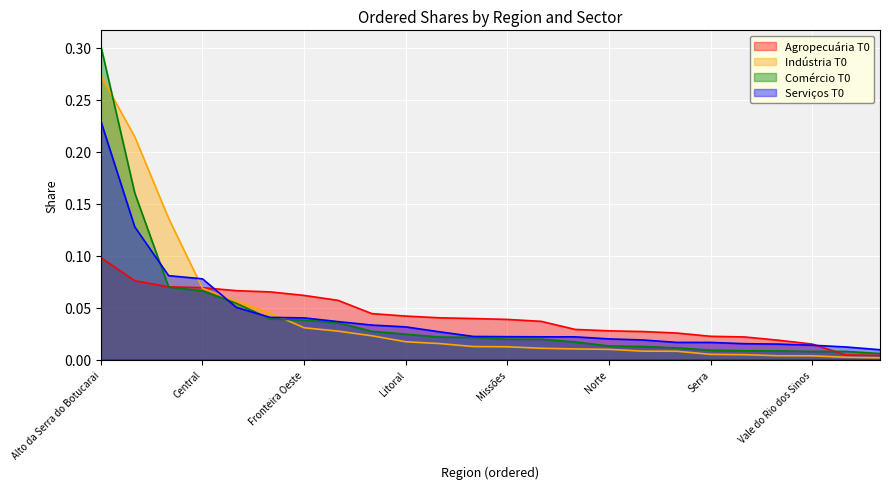

What is the highest value of the Serviços T0 series?

0.2